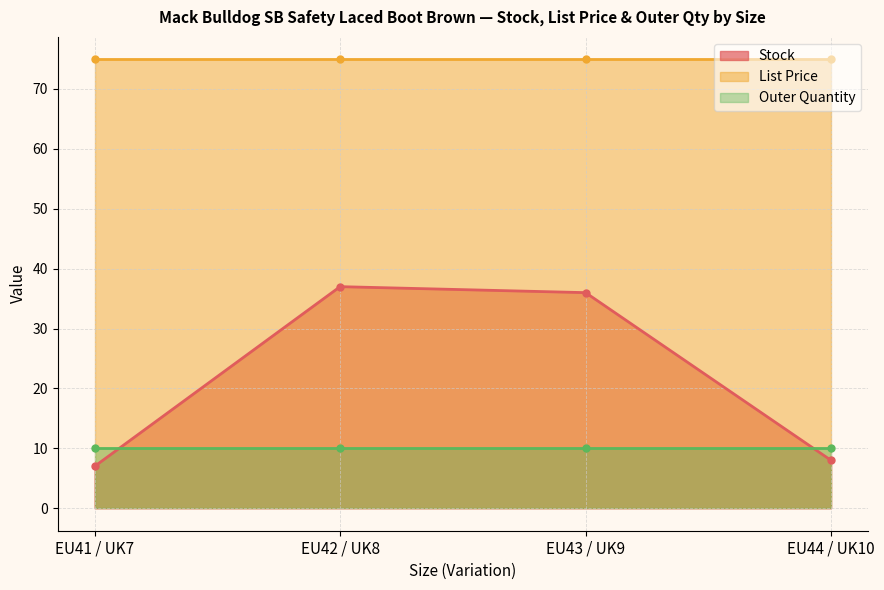

Does the chart display data point markers on the line(s)?

Yes